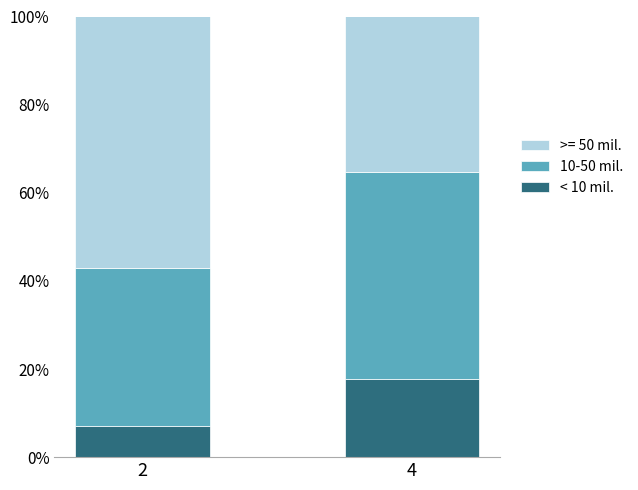

Reading right to left, transcribe the values for < 10 mil..

4=17.6	2=7.1